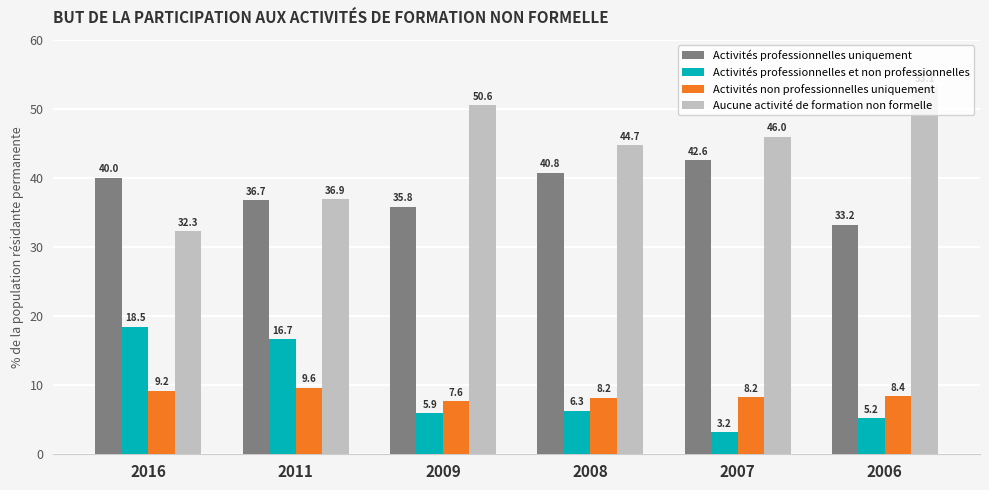

Which series has the largest total across all categories?

Aucune activité de formation non formelle